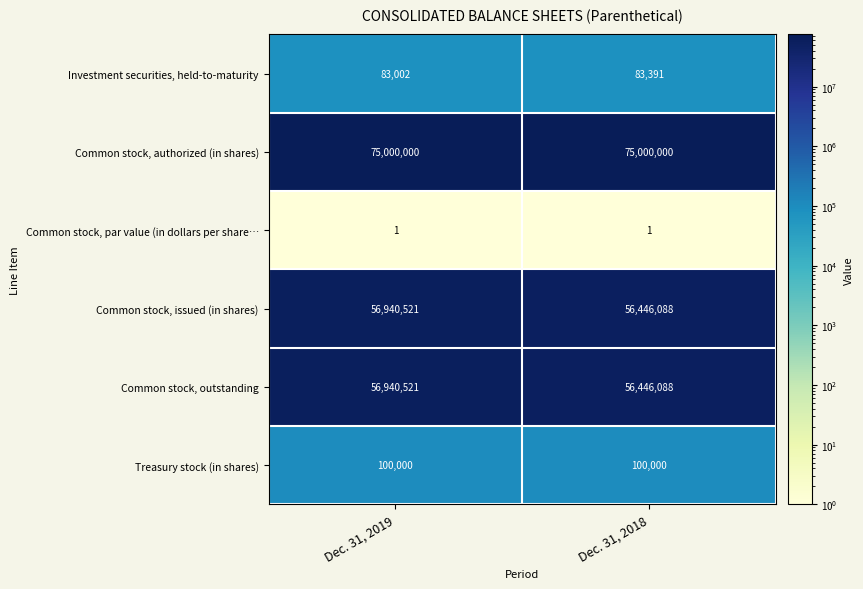

What is the difference between the highest and lowest values at Dec. 31, 2019?

74999999